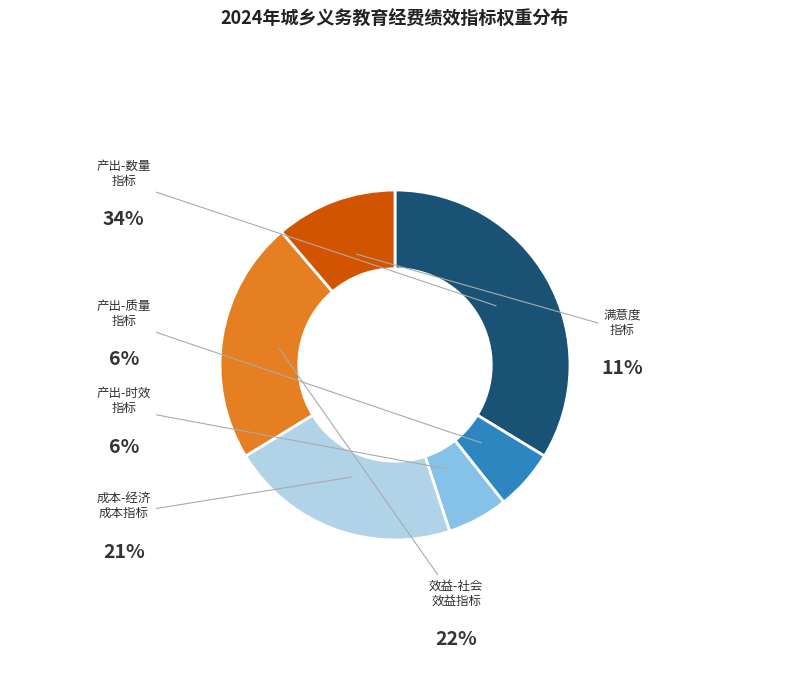

Approximately how many times larger is the value at 满意度指标 compared to 产出指标-质量指标?

2.0